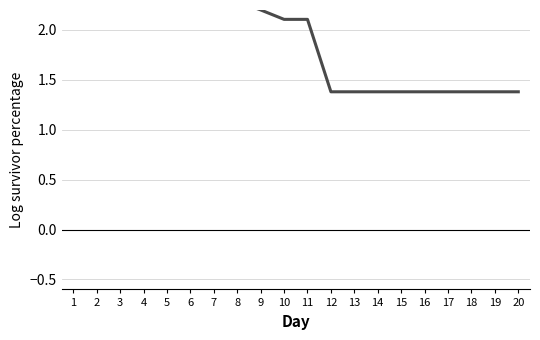

What is the sum of all values?

39.6